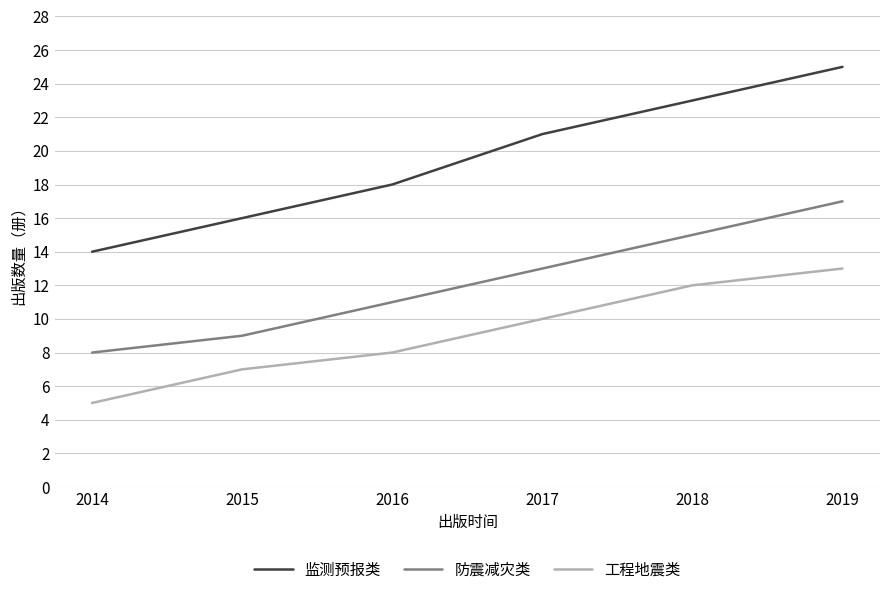

Does the chart display data point markers on the line(s)?

No